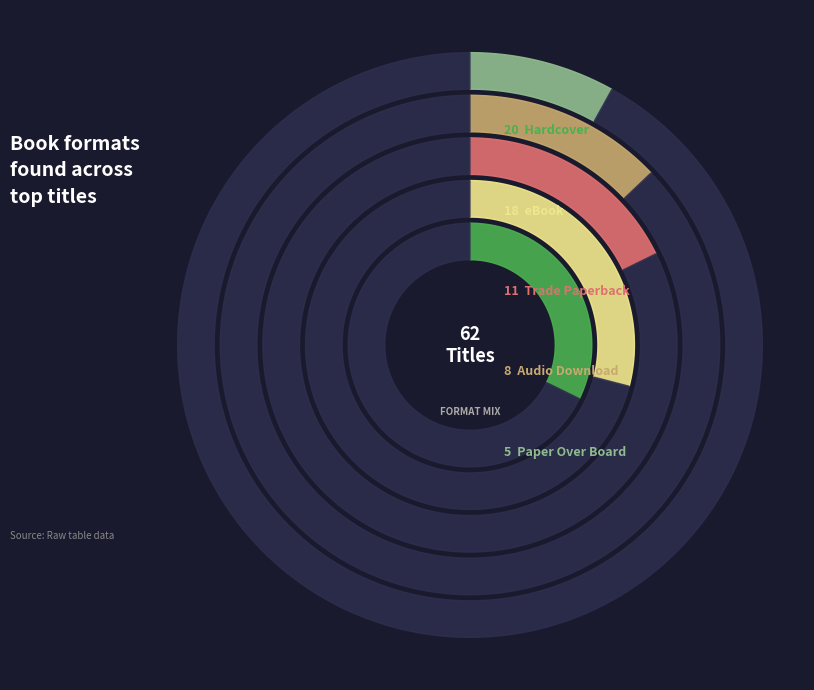

What is the largest slice in the pie chart?

Hardcover